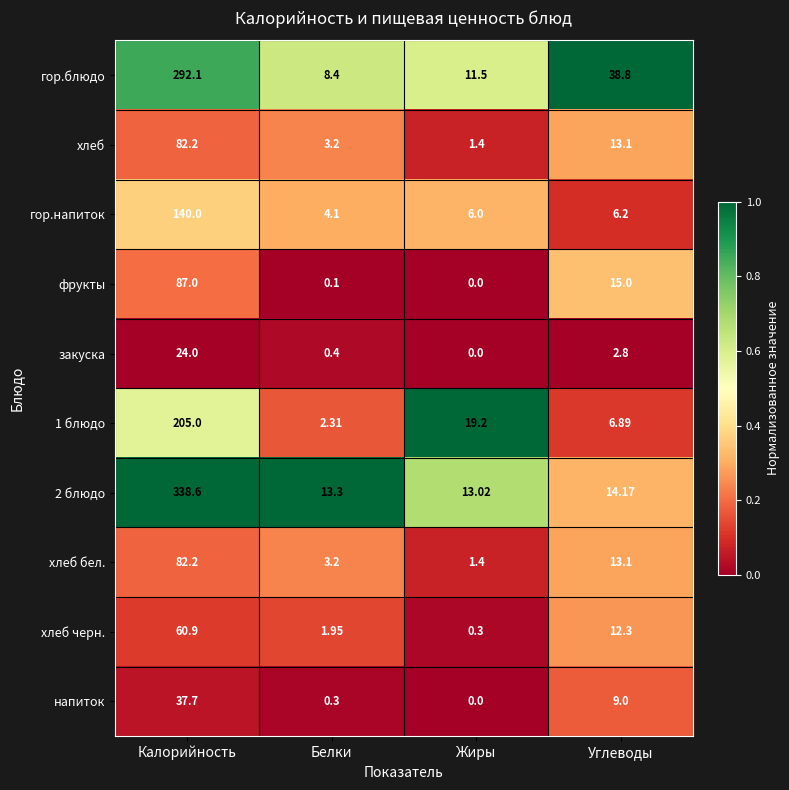

Which category has the highest value across all series?

Калорийность